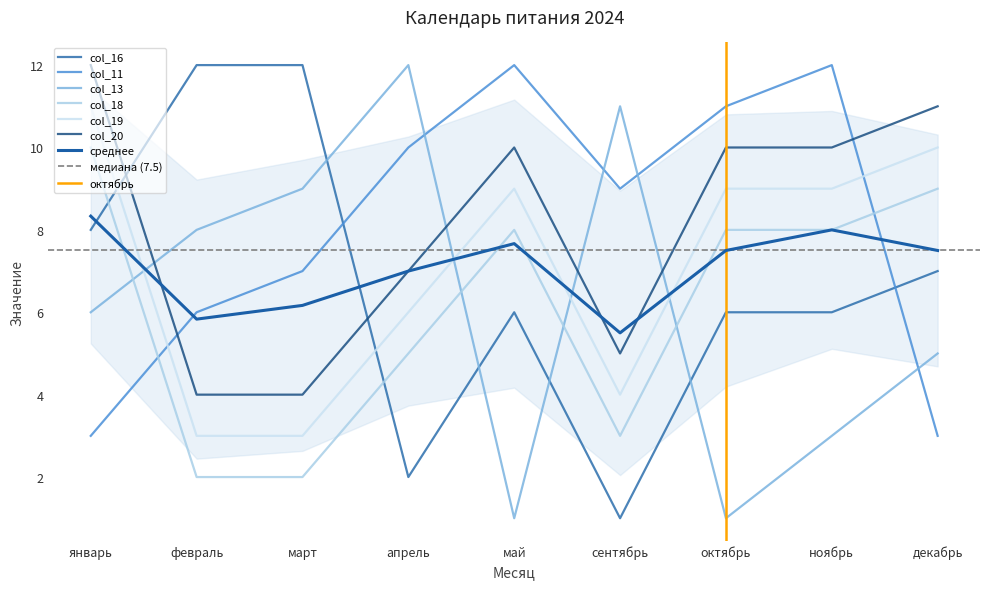

What is the lowest value of the col_13 series?

1.0